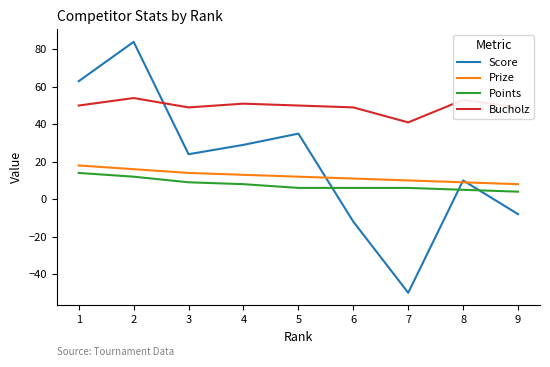

What is the smallest value displayed?

-50